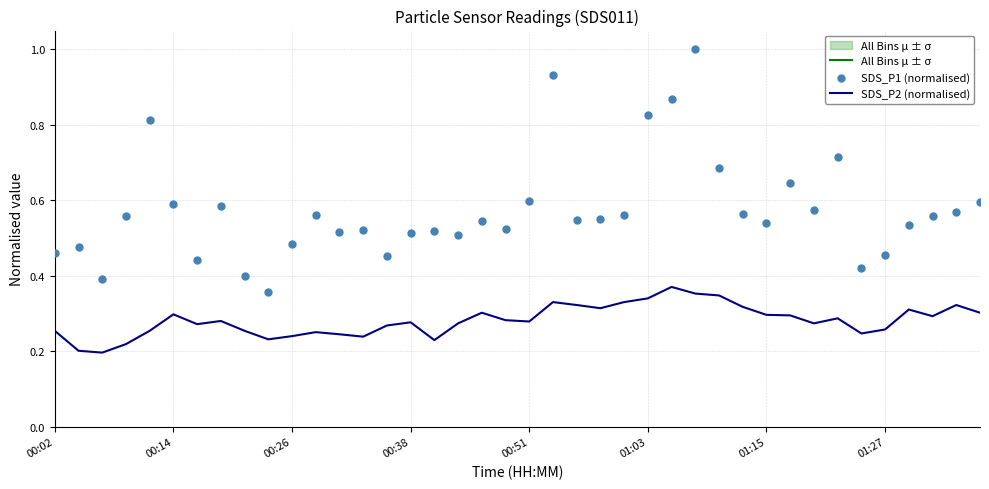

The value of SDS_P2 (normalised) at 00:26 is 0.1. True or false?

False